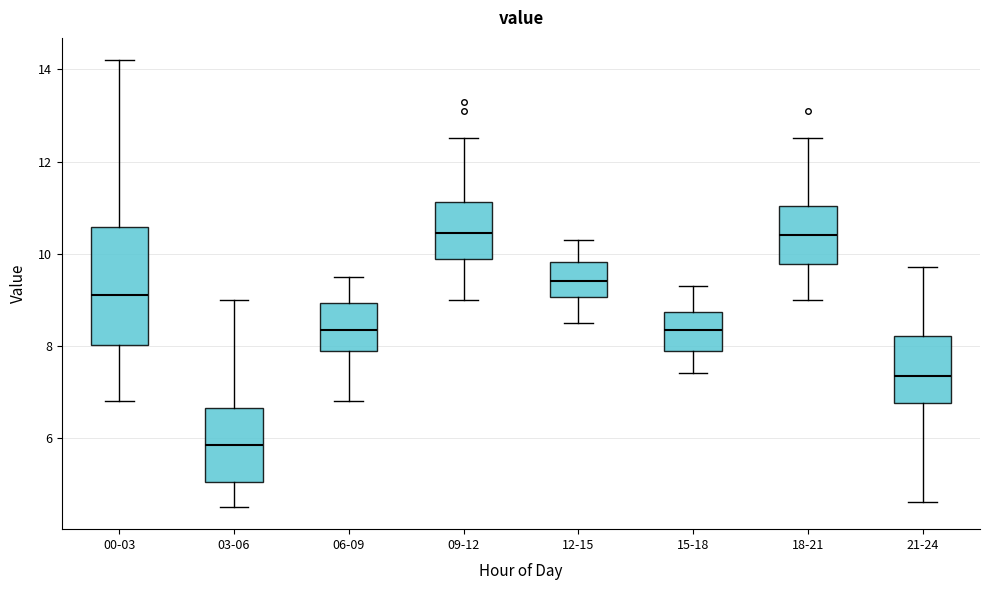

Reading left to right, transcribe this box plot: for each box, give where its median line is, the range the box spans, and where its two whiskers end, as read against the y-axis. The values are not printed on the chart, so give them approximately, as read against the axis.

00-03: median 9.2, box 8.0 to 10.6, whiskers 6.8 to 14.2
03-06: median 5.8, box 5.0 to 6.6, whiskers 4.6 to 9.0
06-09: median 8.4, box 7.8 to 9.0, whiskers 6.8 to 9.6
09-12: median 10.4, box 9.8 to 11.2, whiskers 9.0 to 12.6
12-15: median 9.4, box 9.0 to 9.8, whiskers 8.6 to 10.4
15-18: median 8.4, box 7.8 to 8.8, whiskers 7.4 to 9.4
18-21: median 10.4, box 9.8 to 11.0, whiskers 9.0 to 12.6
21-24: median 7.4, box 6.8 to 8.2, whiskers 4.6 to 9.8